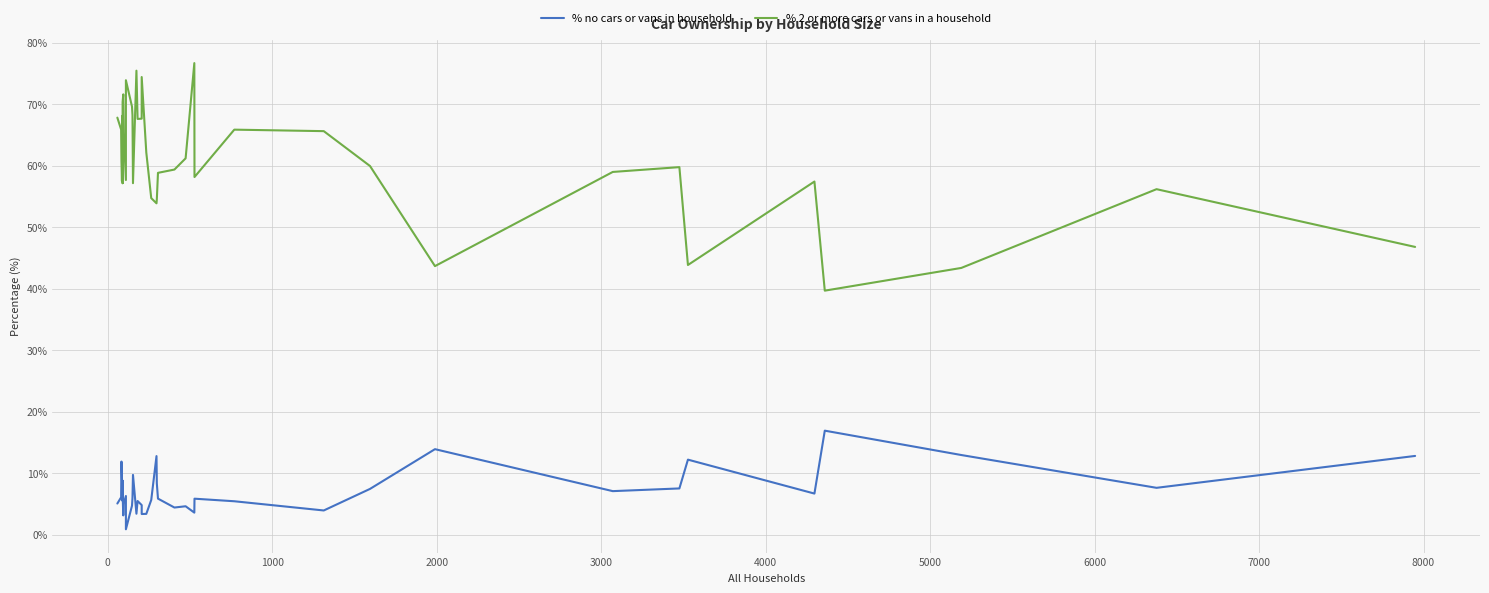

How many data points in % 2 or more cars or vans in a household are less than 59?

17